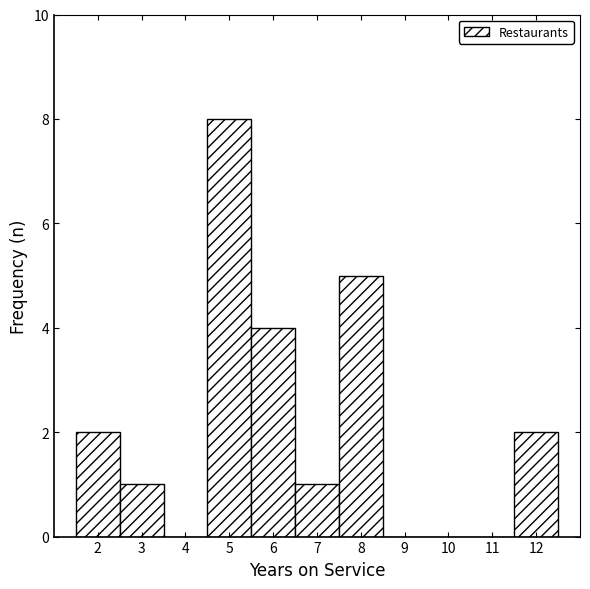

Reading left to right, transcribe this chart: for each bar, give the range it covers on the x-axis and its height. The values are not printed on the chart, so give them approximately, as read against the axis.

1.5 to 2.5: 2
2.5 to 3.5: 1
3.5 to 4.5: 0
4.5 to 5.5: 8
5.5 to 6.5: 4
6.5 to 7.5: 1
7.5 to 8.5: 5
8.5 to 9.5: 0
9.5 to 10.5: 0
10.5 to 11.5: 0
11.5 to 12.5: 2